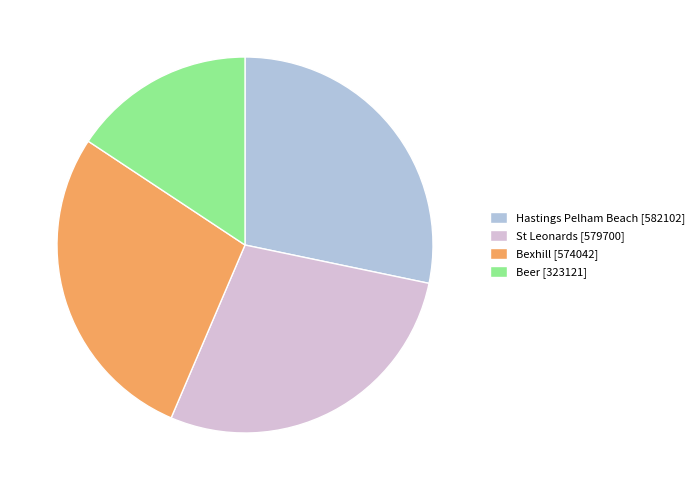

What percentage is the Bexhill slice, to the nearest percent?

28%